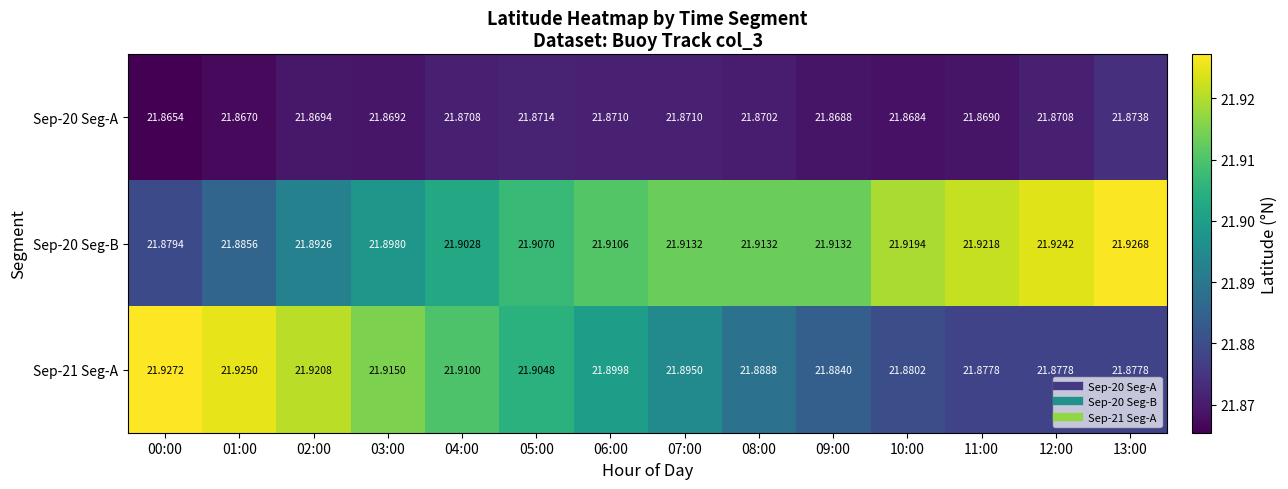

Is the value of Sep-21 Seg-A at 09:00 greater than the value of Sep-20 Seg-B at 06:00?

No